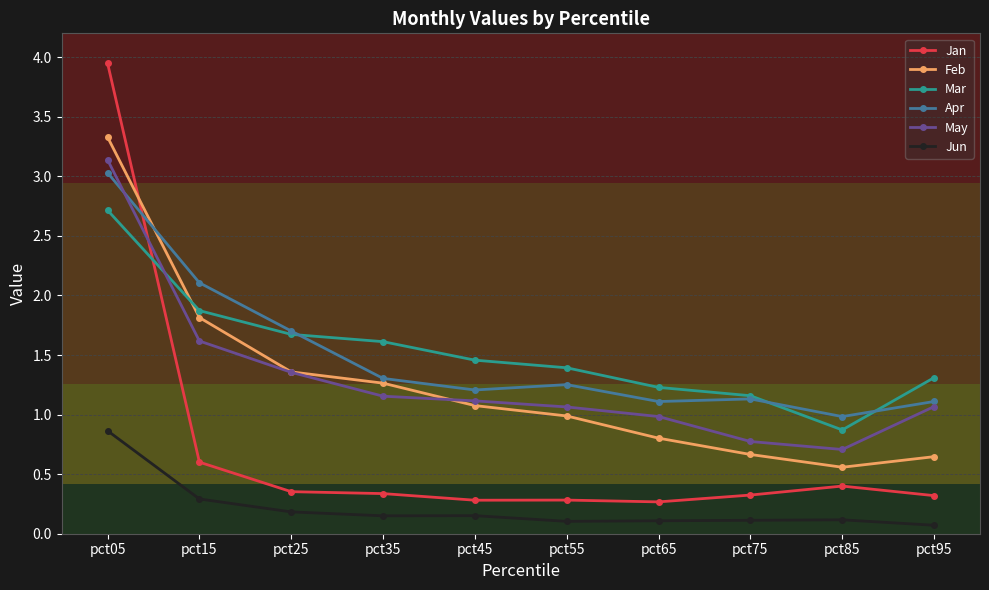

Is it true that Jun equals 0.3 at pct15?

True